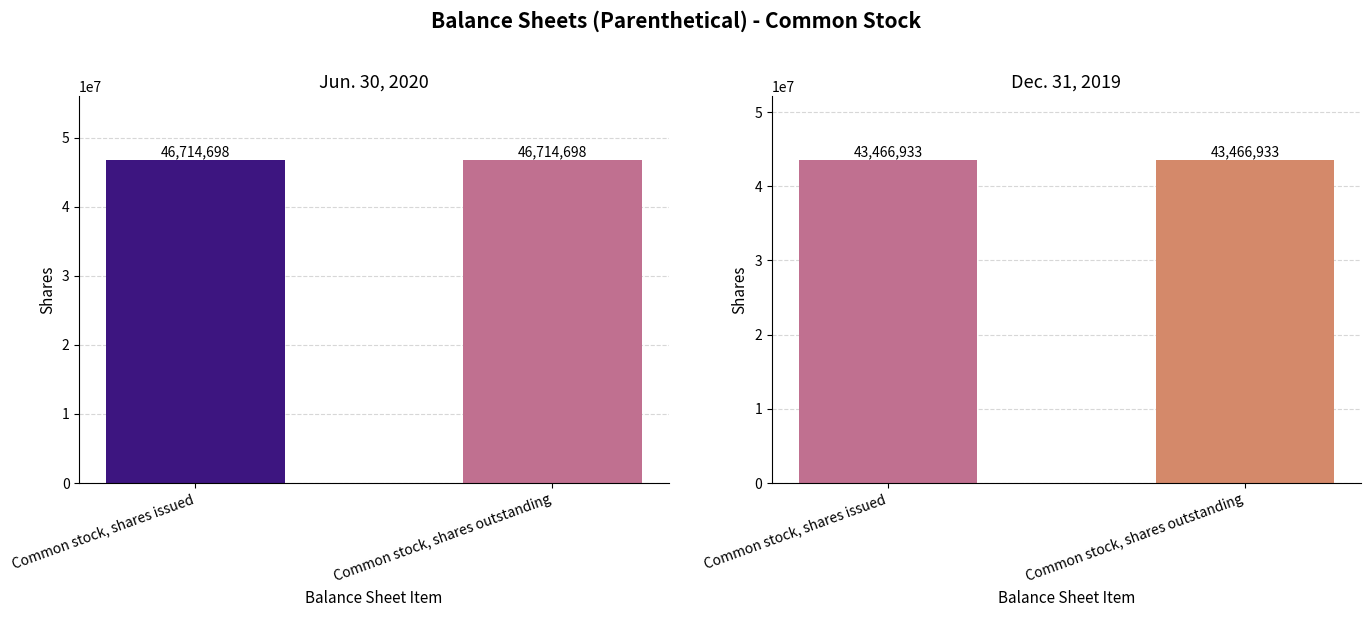

How many bars are there in each group?

2